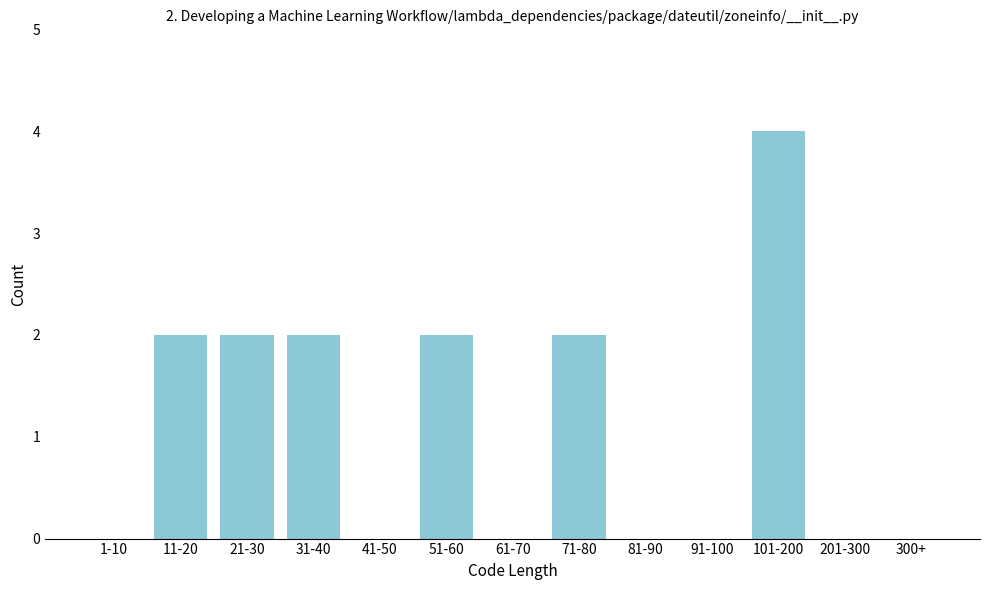

Reading left to right, what are all the values shown in this chart?

1-10=0	11-20=2	21-30=2	31-40=2	41-50=0	51-60=2	61-70=0	71-80=2	81-90=0	91-100=0	101-200=4	201-300=0	300+=0